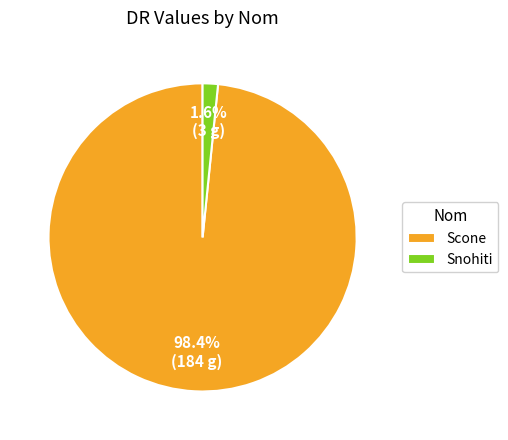

How many slices are in this pie chart?

2